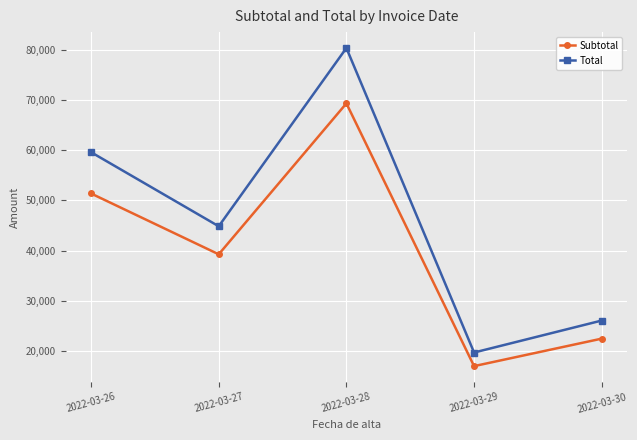

Which series has the largest total across all categories?

Total